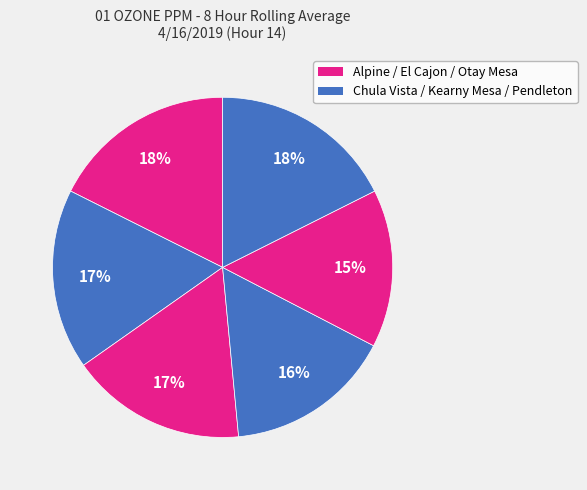

To the nearest percent, what is the difference between the largest and smallest slice percentages?

3%